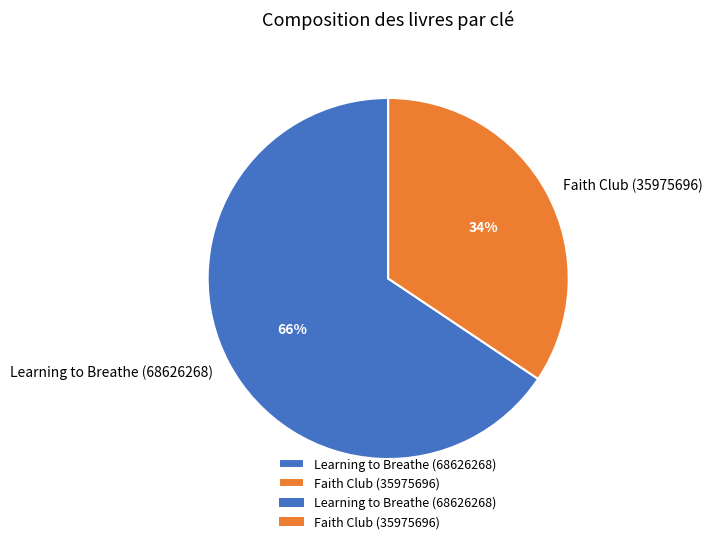

What is the ratio of the value at Learning to Breathe (68626268) to the value at Faith Club (35975696)?

1.9